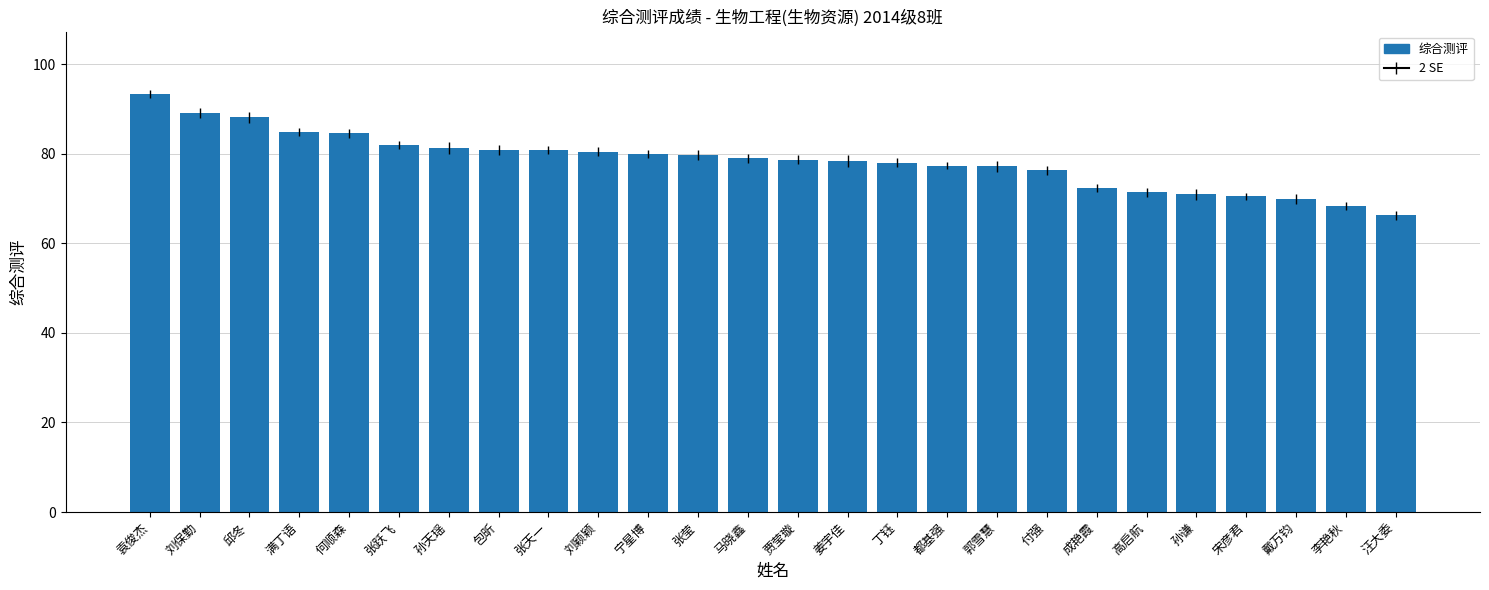

The chart shows a value of 22.0 at 成艳霞. True or false?

False